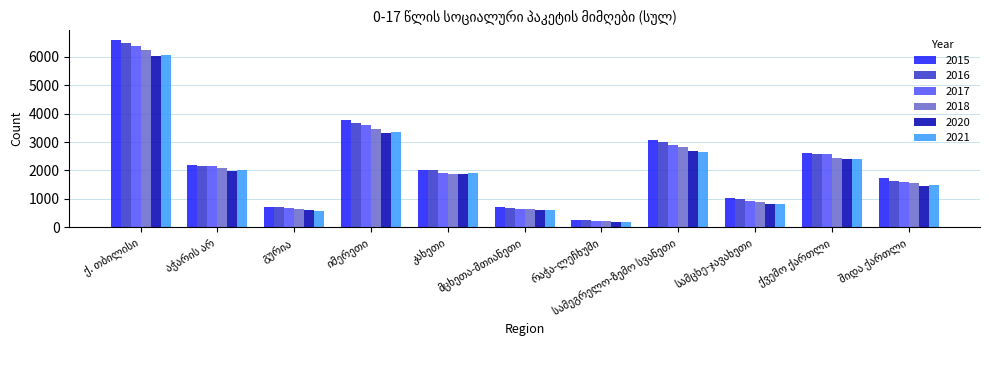

What is the maximum value for 2017?

6377